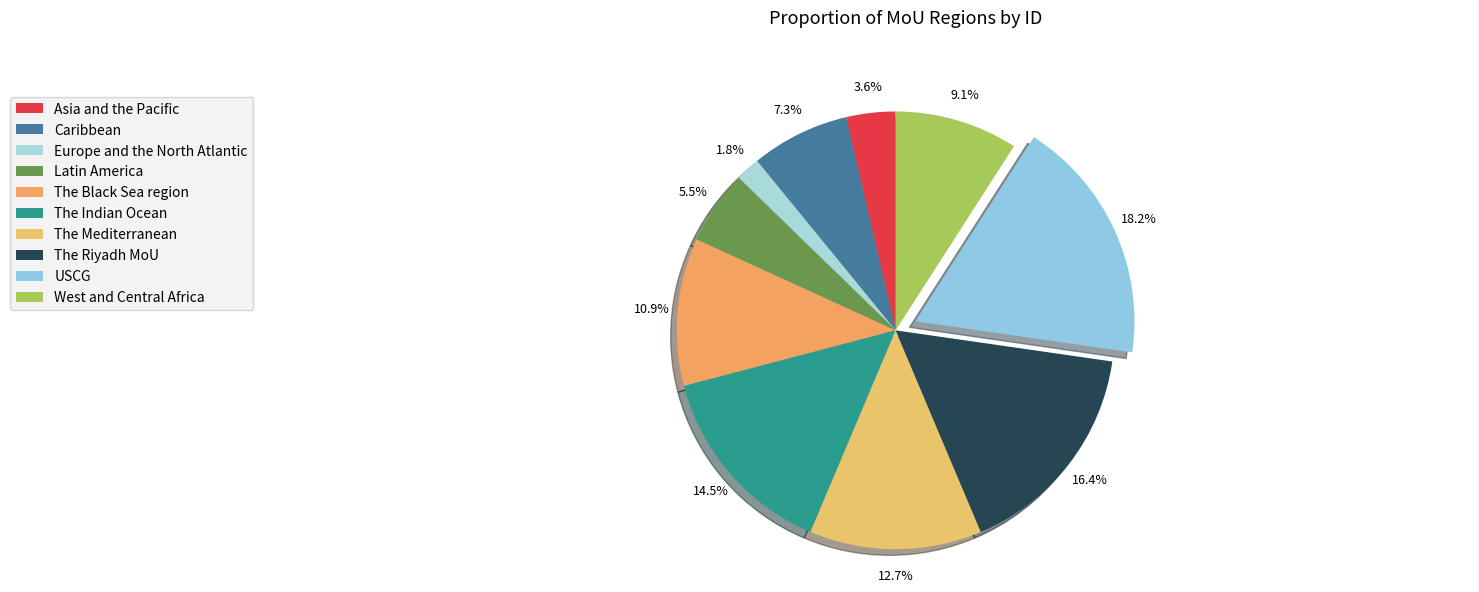

What is the total percentage of The Riyadh MoU and The Indian Ocean?

30.9%